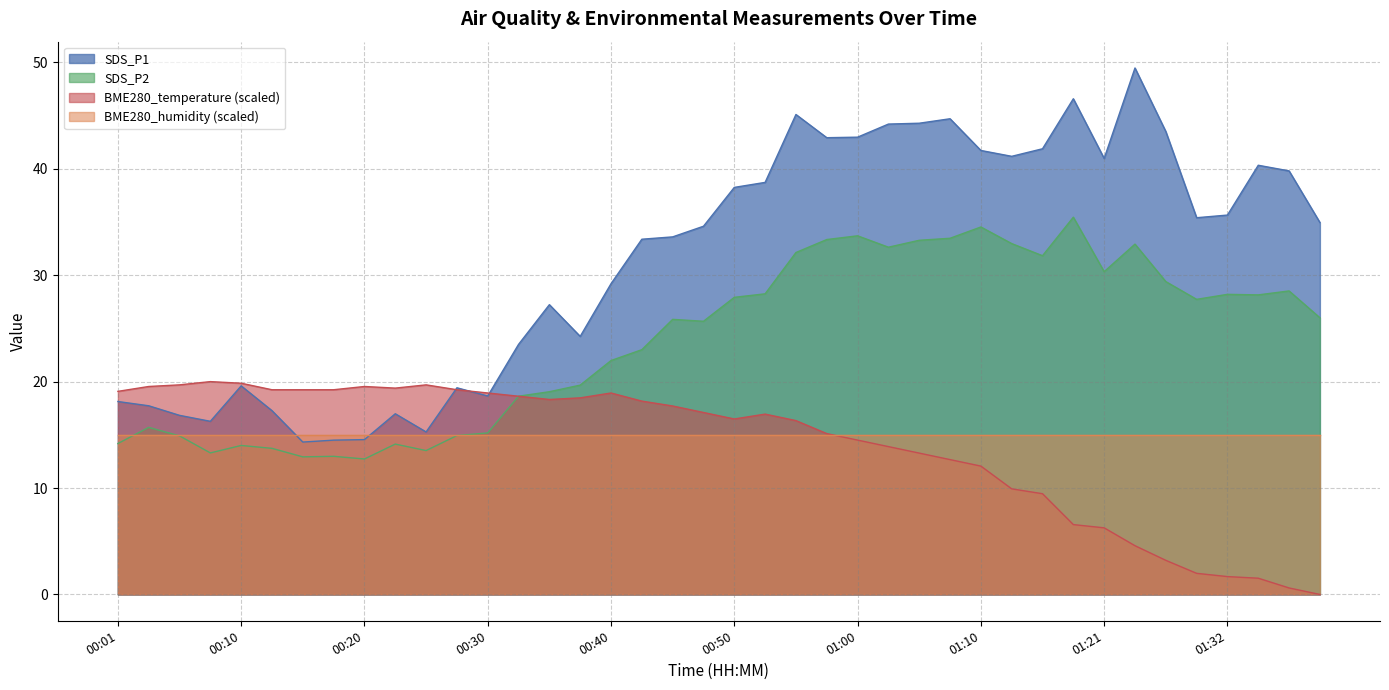

How many interior local valleys does the SDS_P1 series have?

9